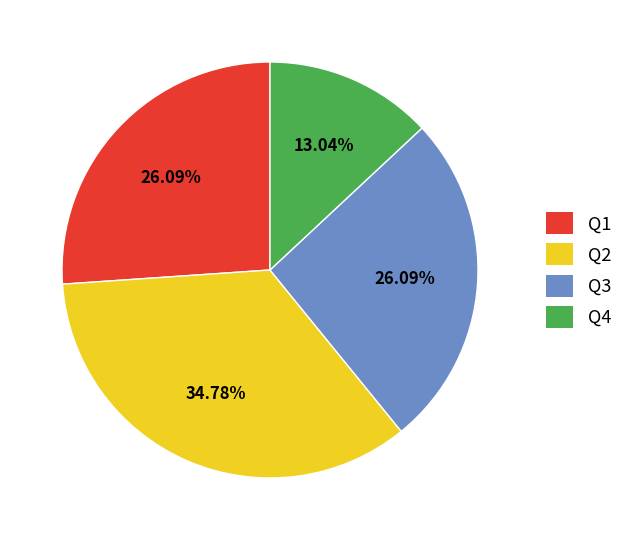

Approximately how many times larger is the value at Q2 compared to Q1?

1.3